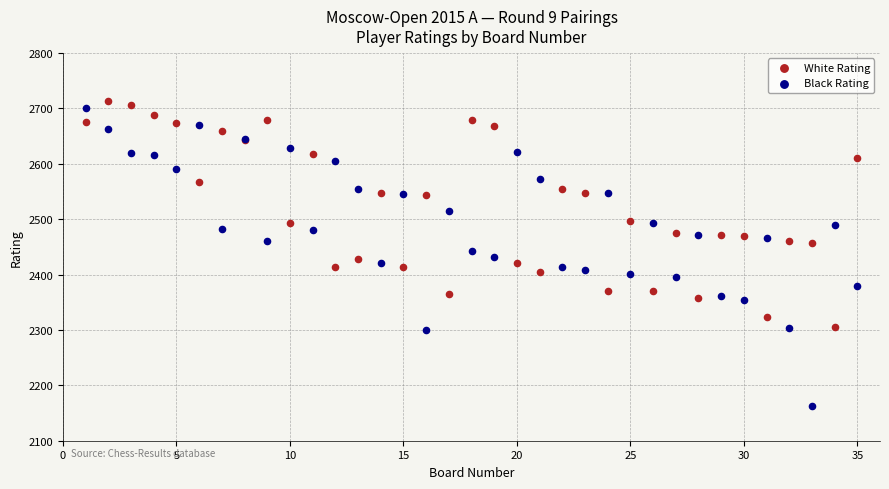

Which series reaches the minimum Y coordinate?

Black Rating